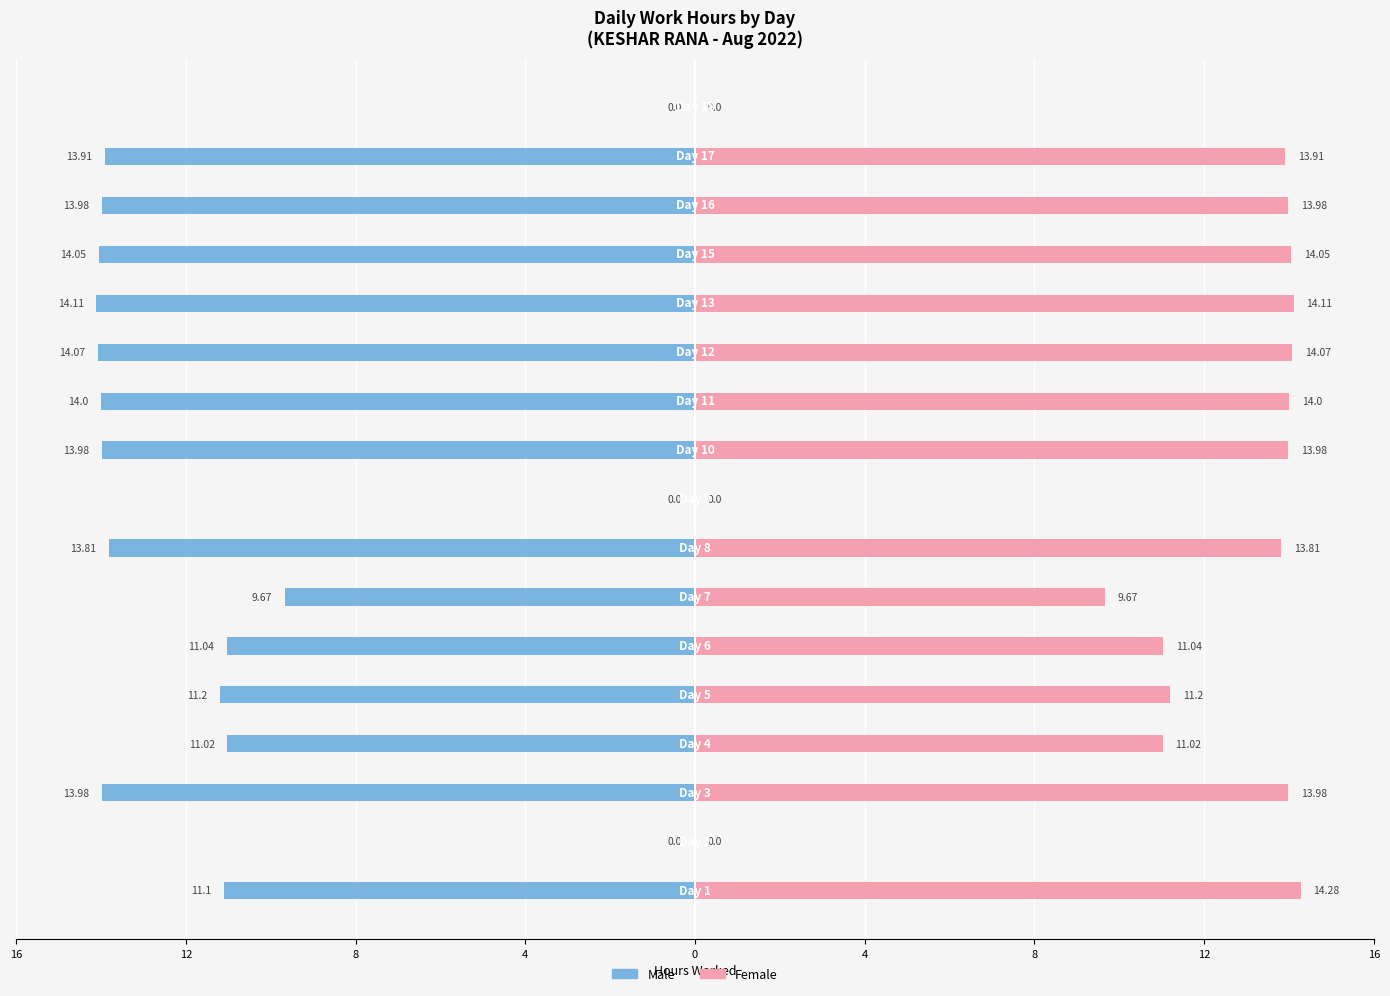

True or false: Female has a value of 14.0 at 14.

True